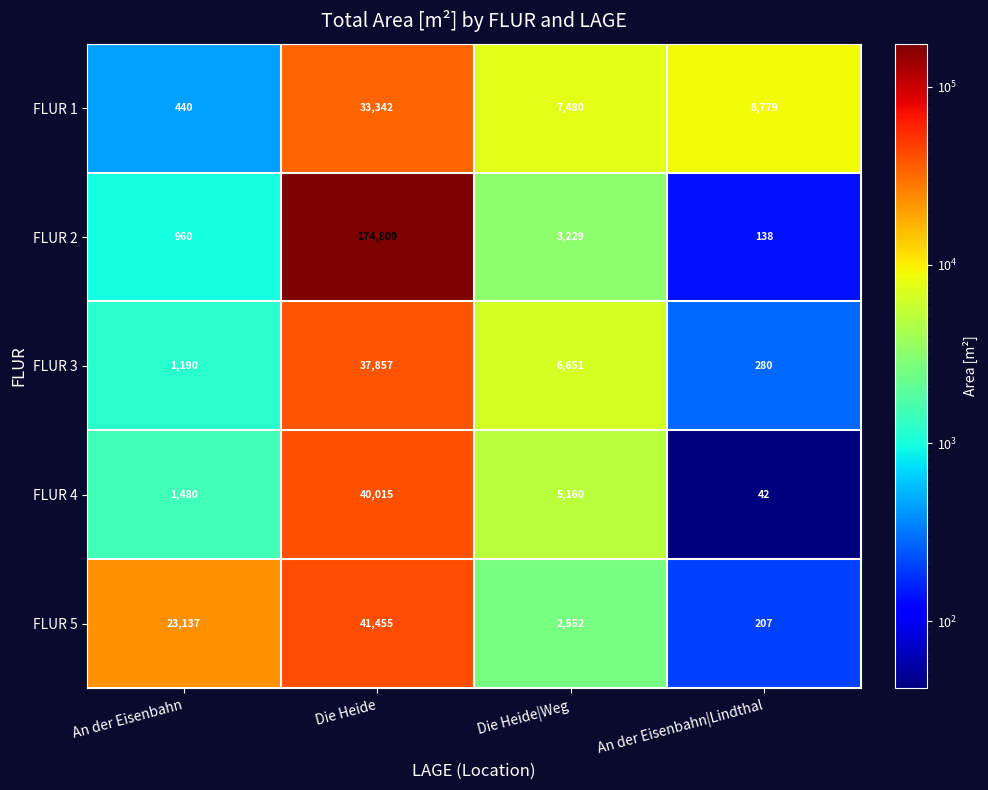

Where is FLUR 3 nearest to the value 19068?

Die Heide|Weg